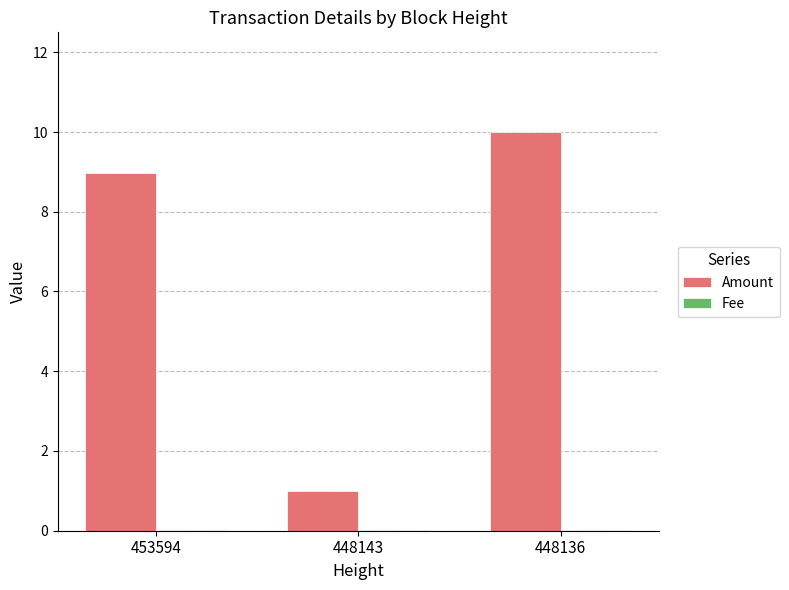

Which series has the largest total across all categories?

Amount